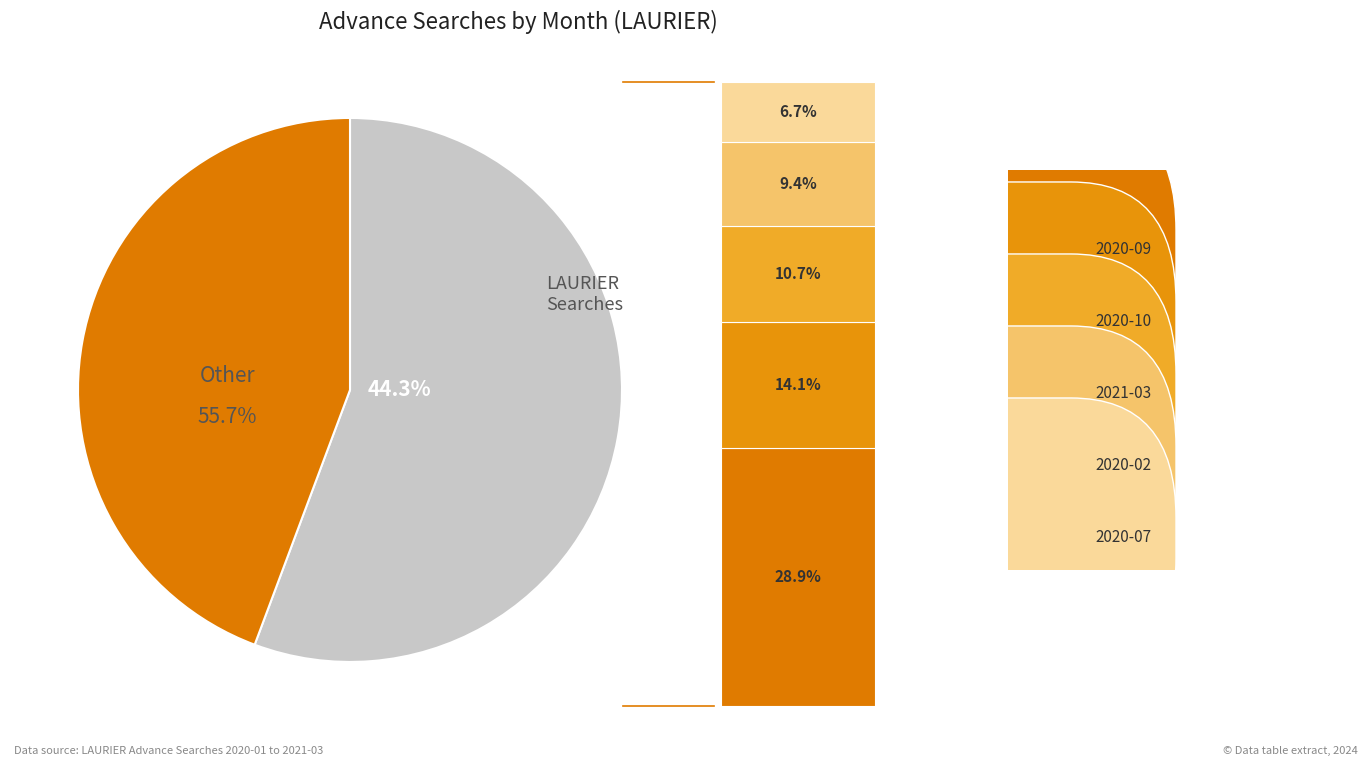

What percentage is NOT represented by 2021-03?

89.3%